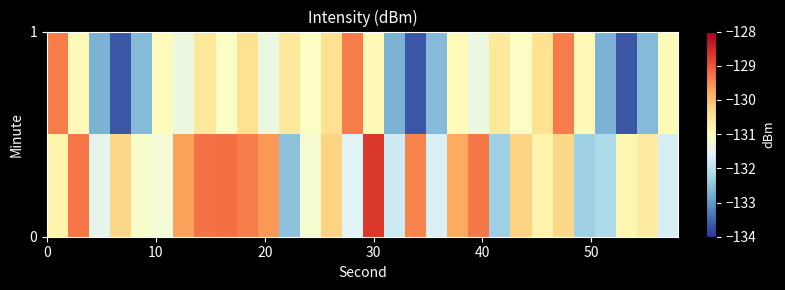

At how many categories does at least one series exceed -129?

1